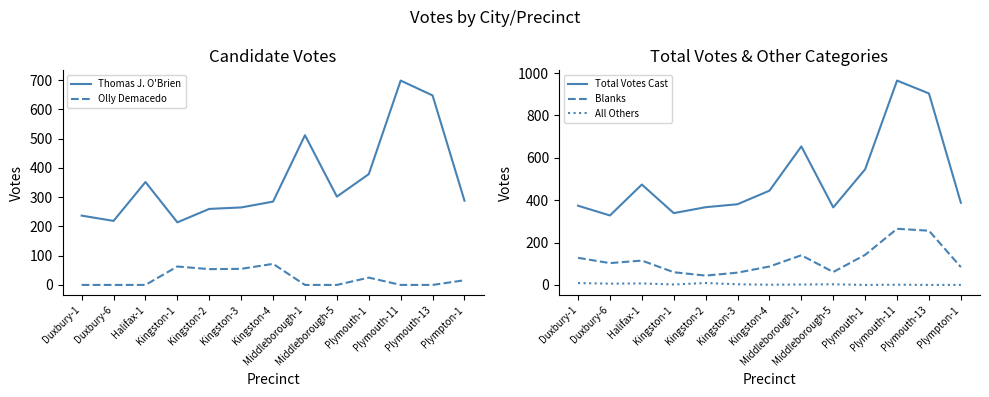

At which label does Blanks reach its minimum?

Kingston-2